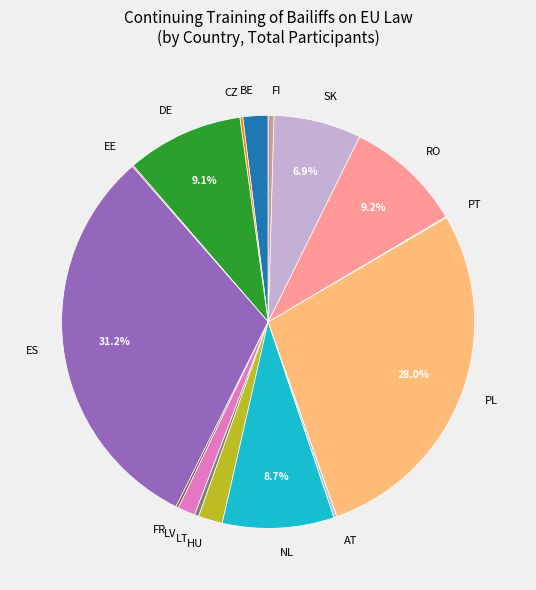

To the nearest percent, what is the difference between the largest and smallest slice percentages?

31%